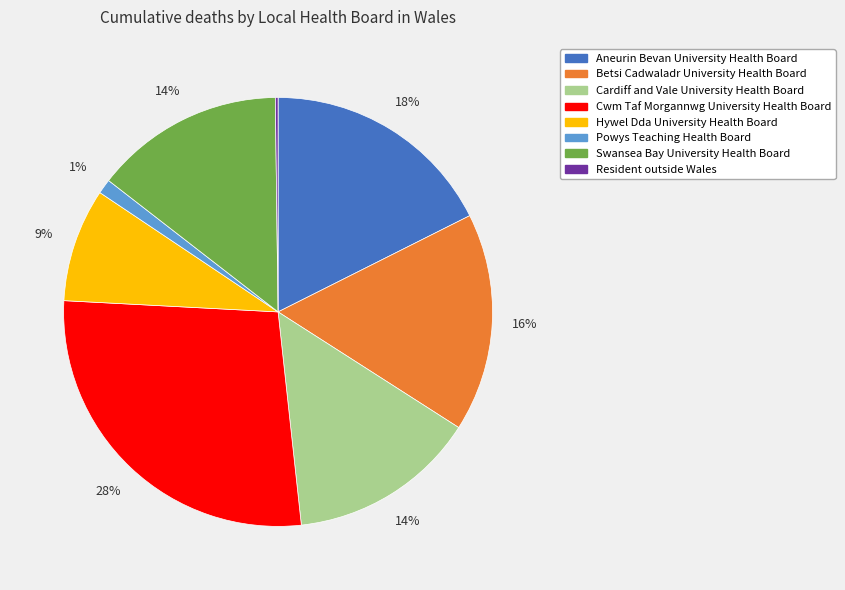

Is it true that Powys Teaching Health Board is 1% of the pie?

True